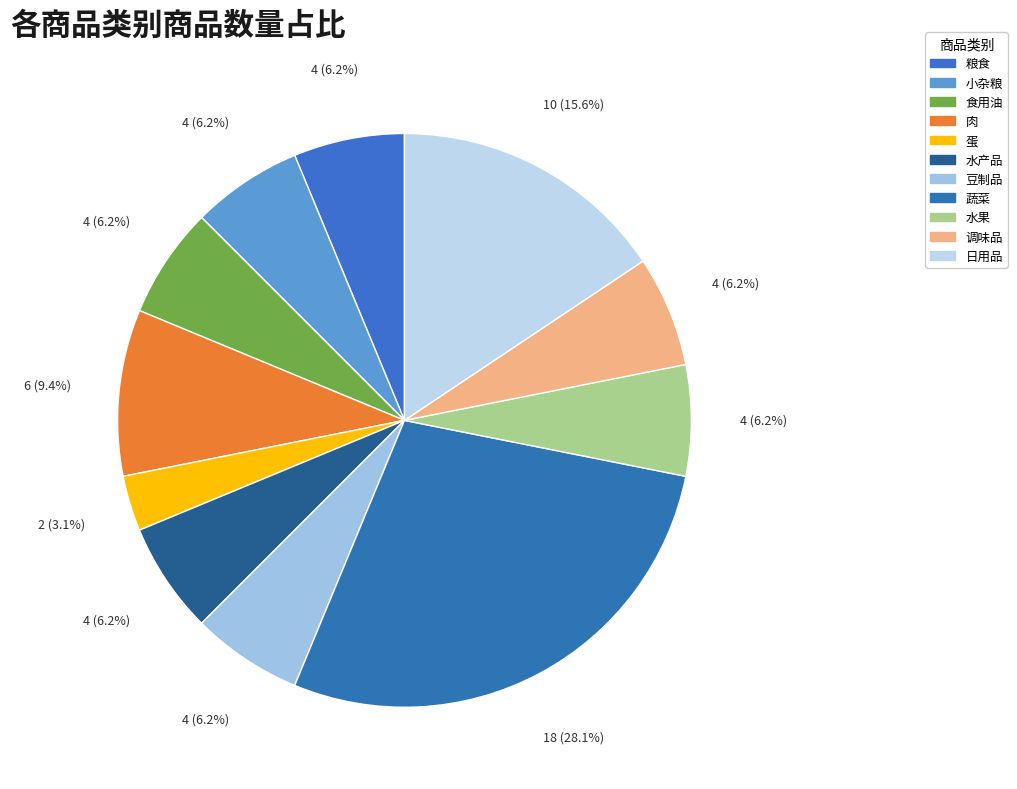

How many slices are in this pie chart?

11